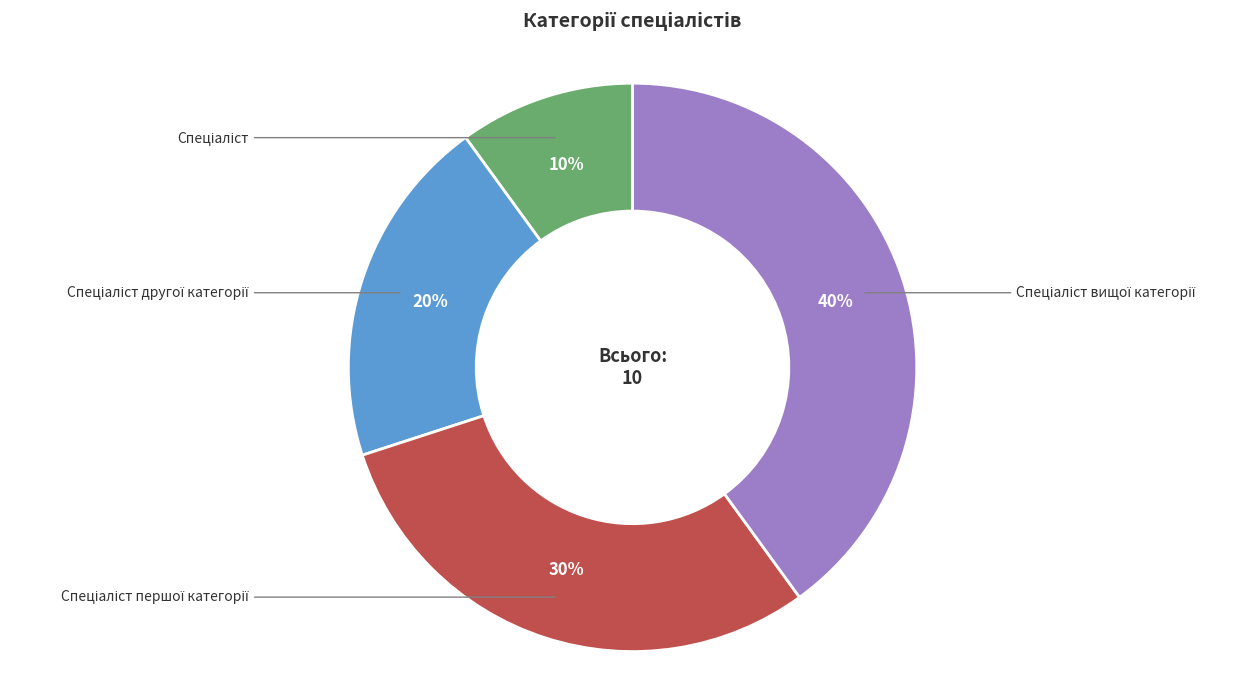

To the nearest percent, what is the average slice percentage?

25%